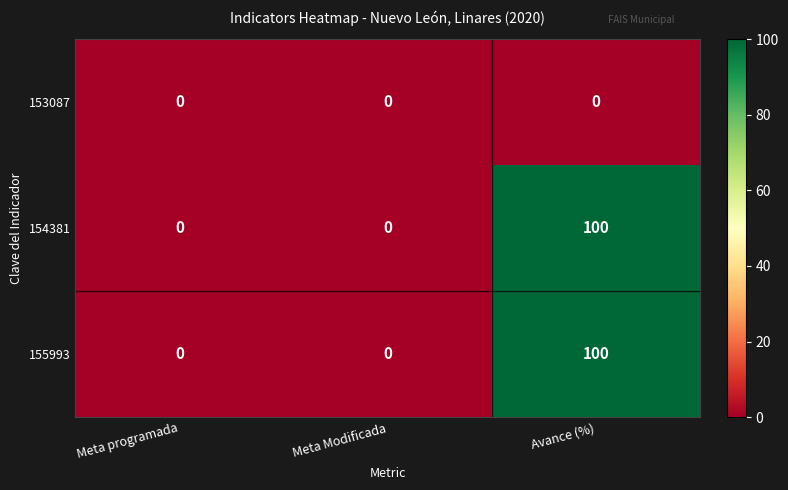

What is the sum of all 155993 values?

100